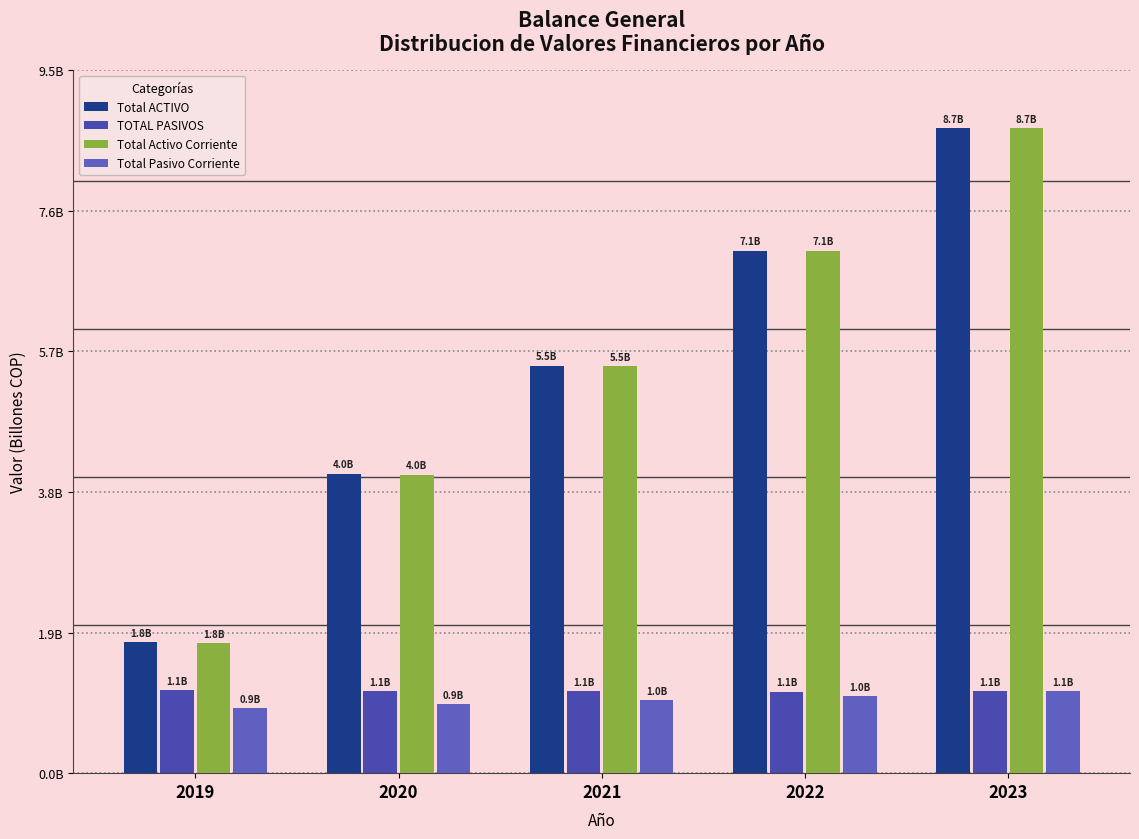

Are the bars horizontal?

No